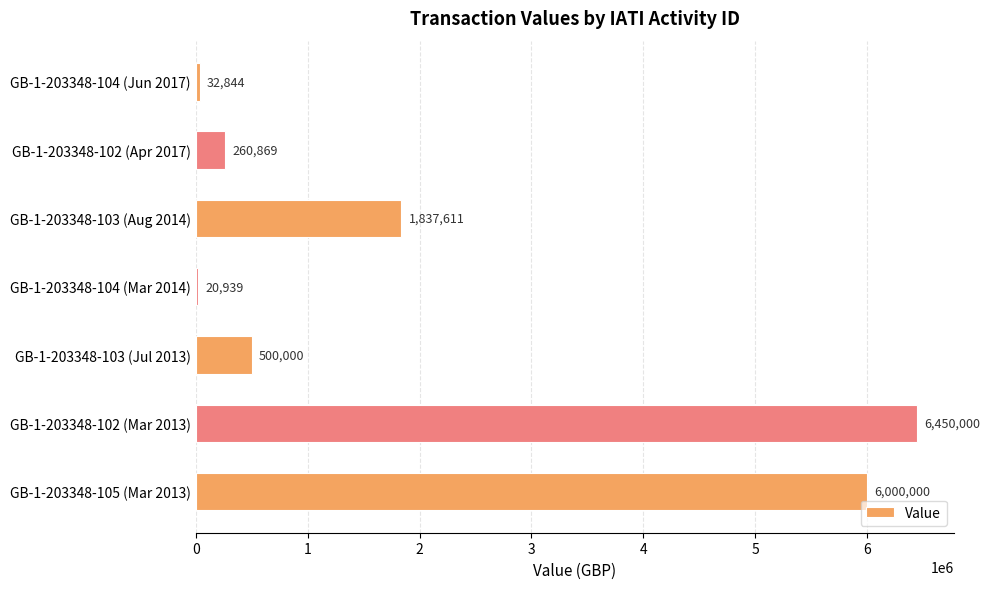

Is it true that the value at GB-1-203348-102 (Apr 2017) is 260869?

True